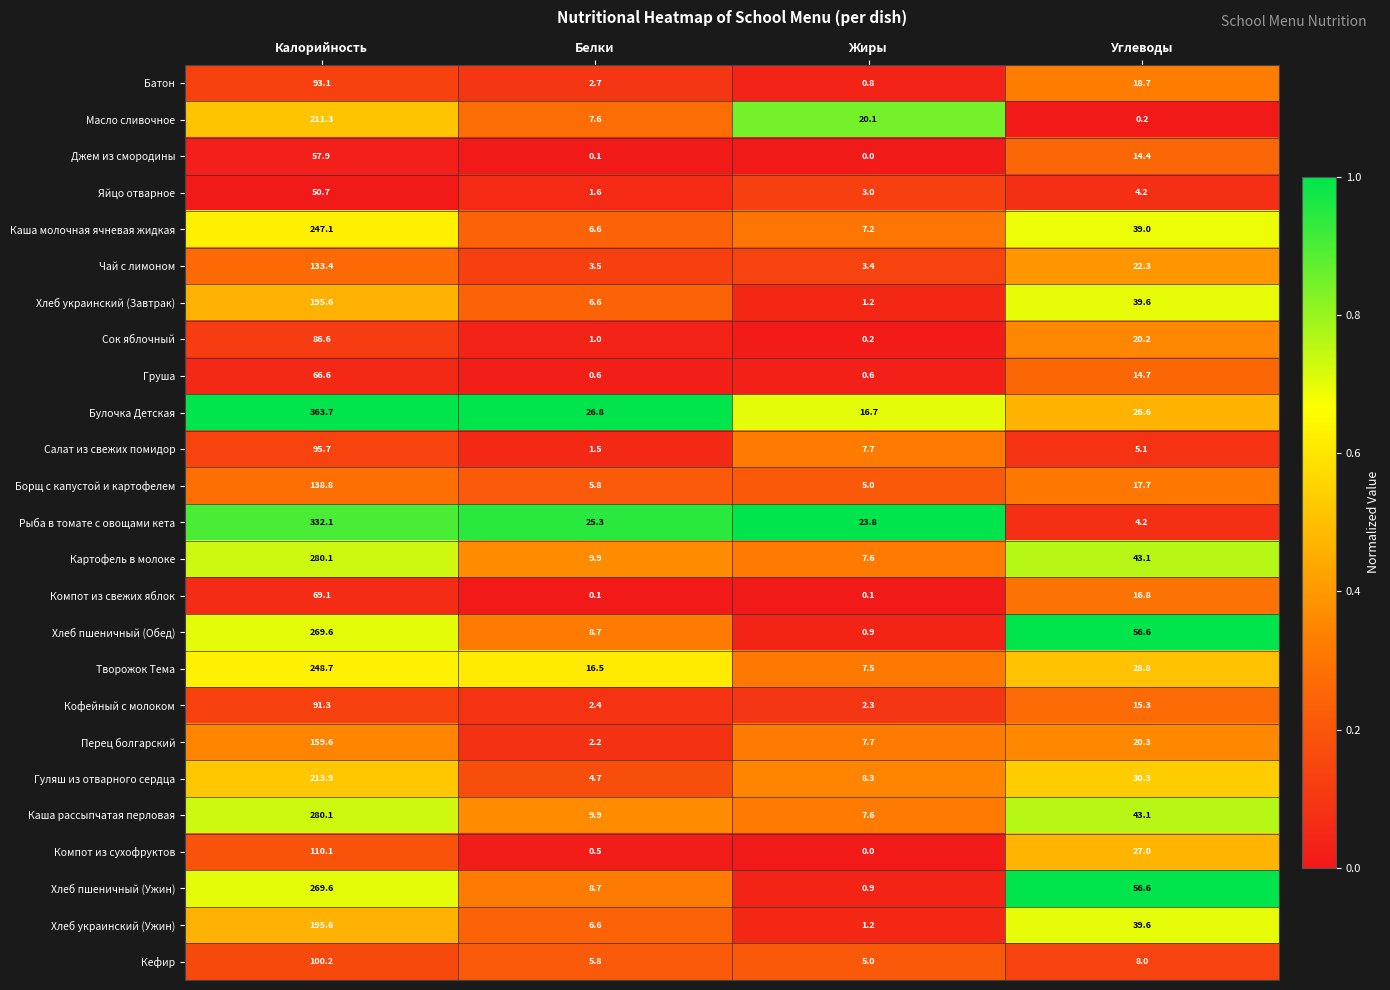

At which label does Хлеб украинский (Ужин) first exceed 39?

Калорийность